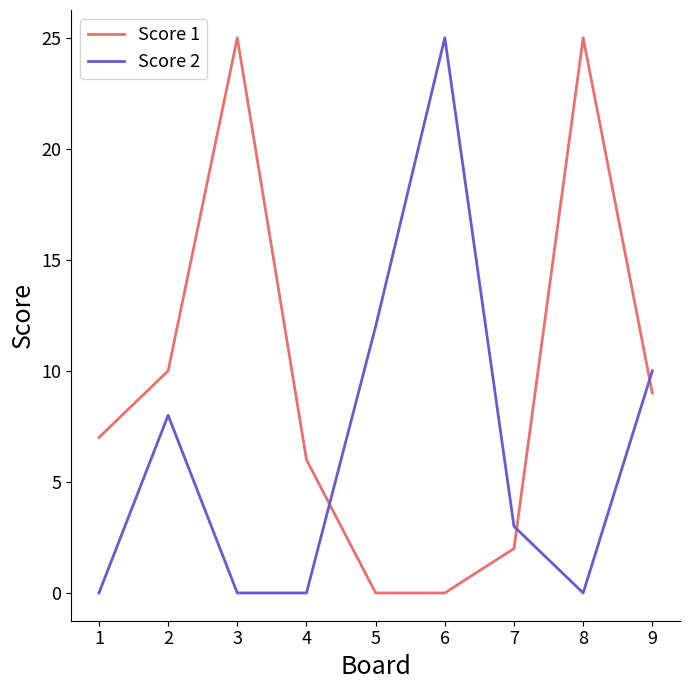

After their last crossing, which series has the higher values: Score 1 or Score 2?

Score 2